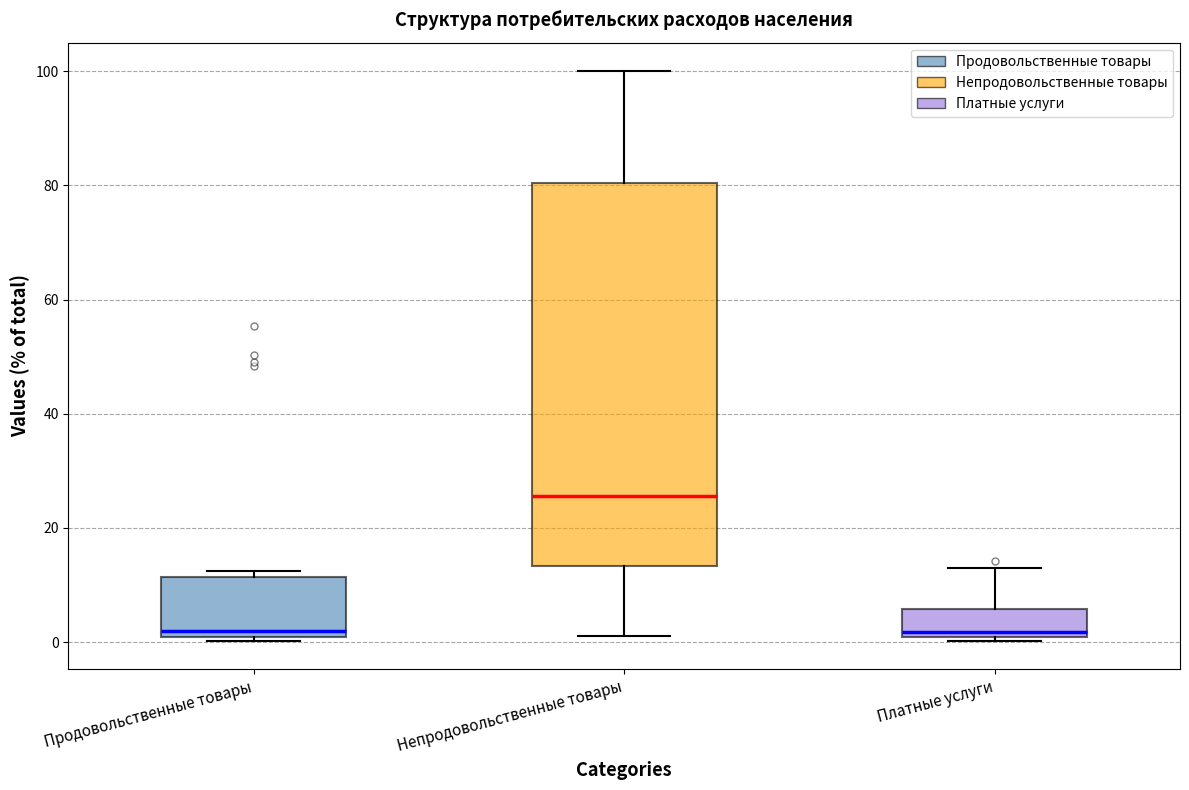

Comparing the boxes themselves (not the whiskers), which one is the tallest?

Непродовольственные товары